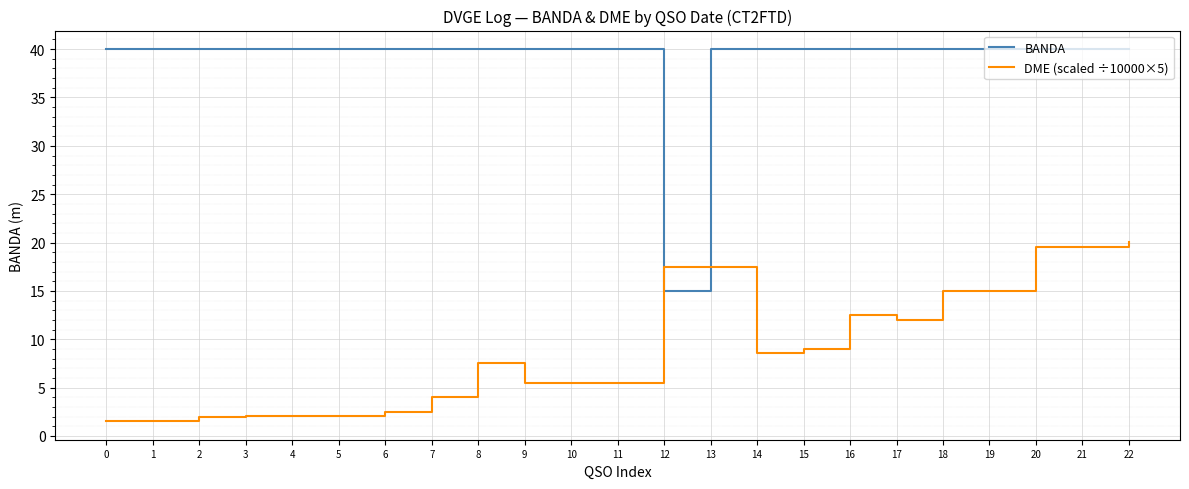

What are all the series names shown in the legend?

BANDA, DME (scaled ÷10000×5)